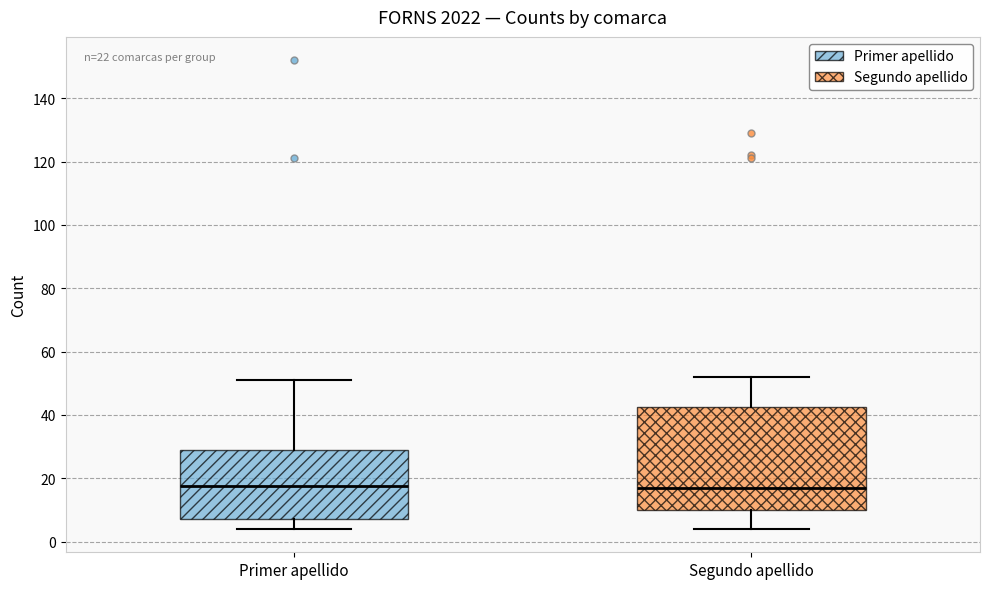

Where is the lower edge of the box for Primer apellido on the y-axis? The values are not printed on the chart, so give them approximately, as read against the axis.

8